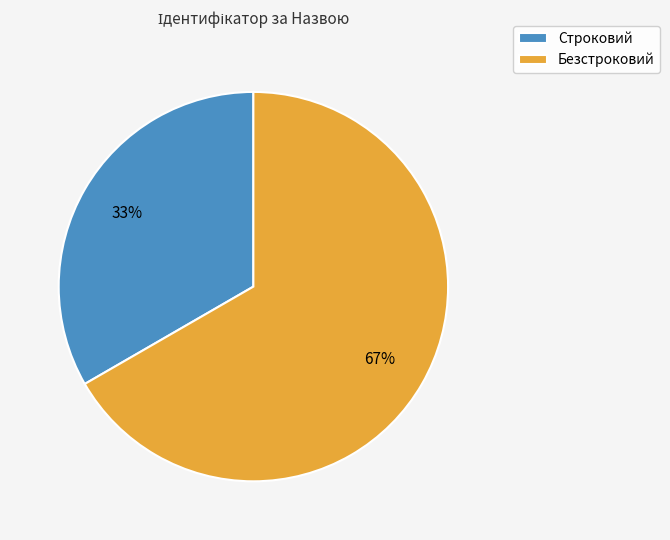

Combined, do Строковий and Безстроковий account for over 50%?

Yes